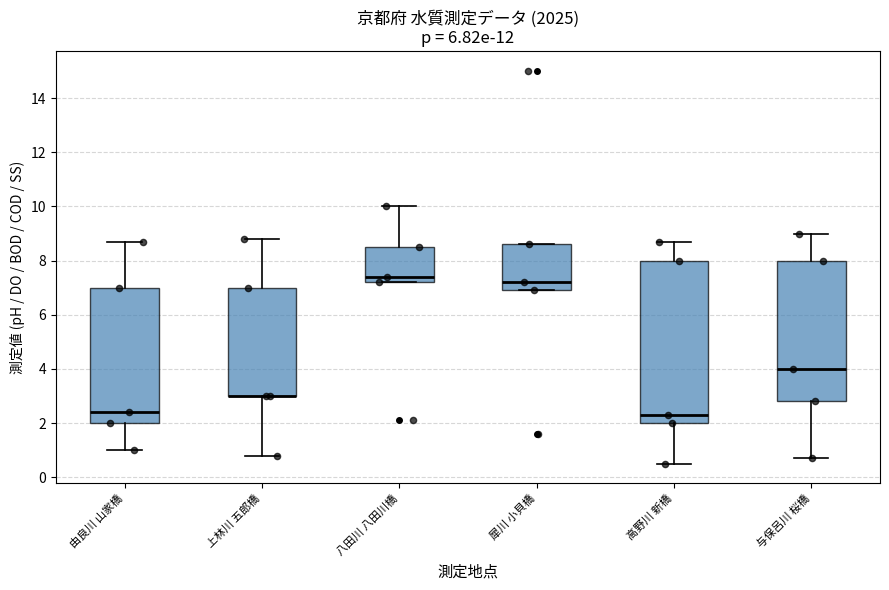

Which box is the tallest, from its lower edge to its upper edge?

高野川 新橋